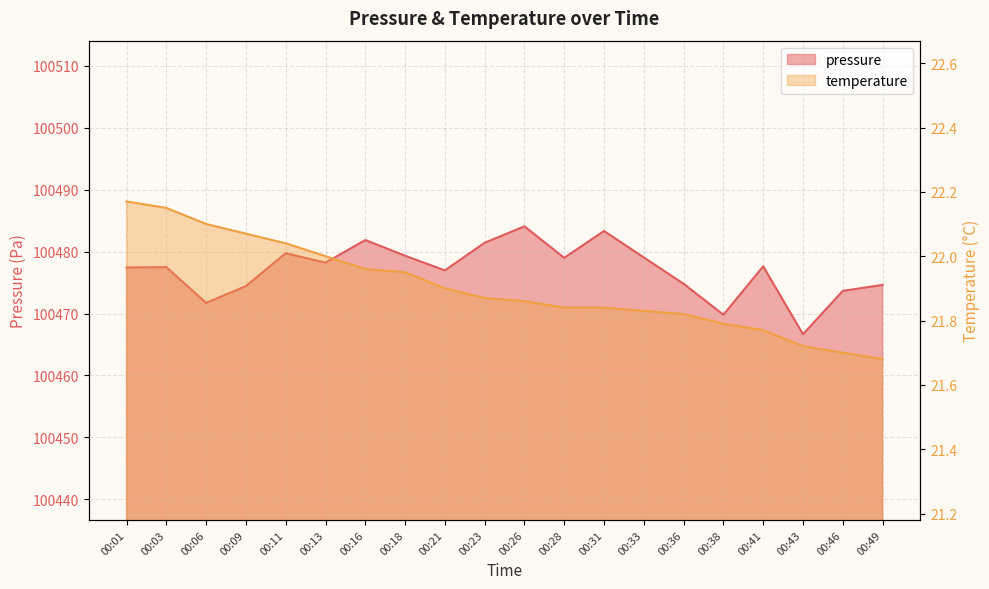

Rank the categories by pressure value from highest to lowest.

00:26, 00:31, 00:16, 00:23, 00:11, 00:18, 00:33, 00:28, 00:13, 00:41, 00:03, 00:01, 00:21, 00:36, 00:49, 00:09, 00:46, 00:06, 00:38, 00:43